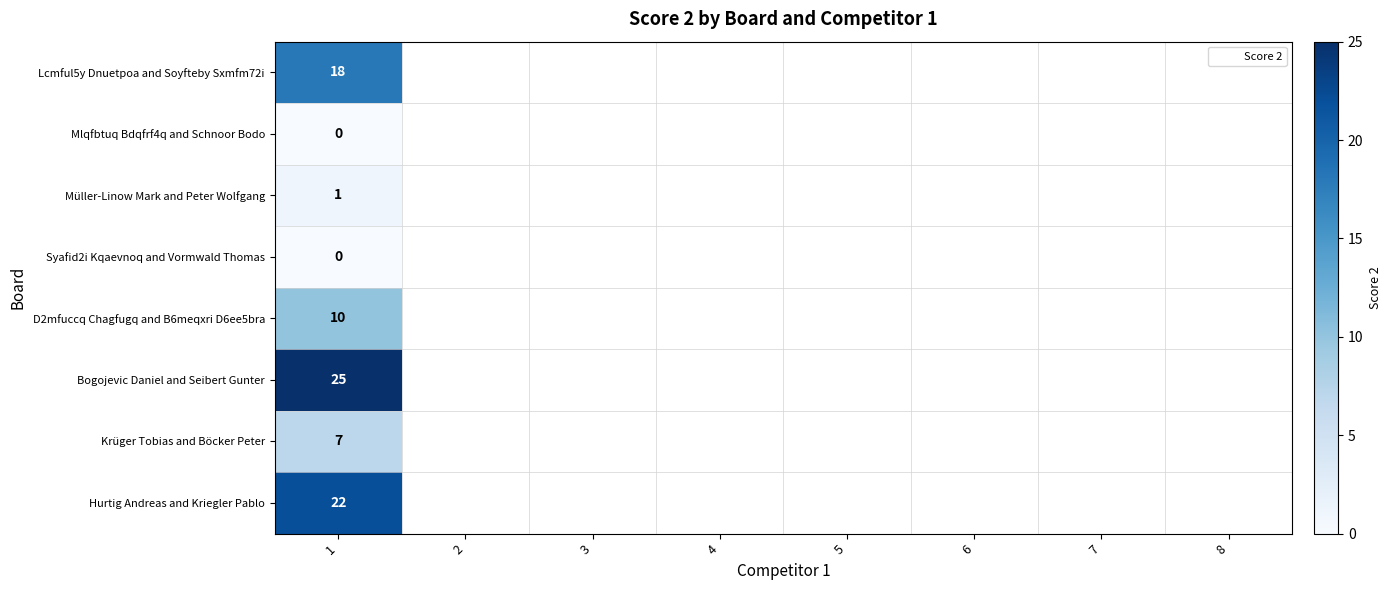

At which label does Mlqfbtuq Bdqfrf4q and Schnoor Bodo reach its peak?

1